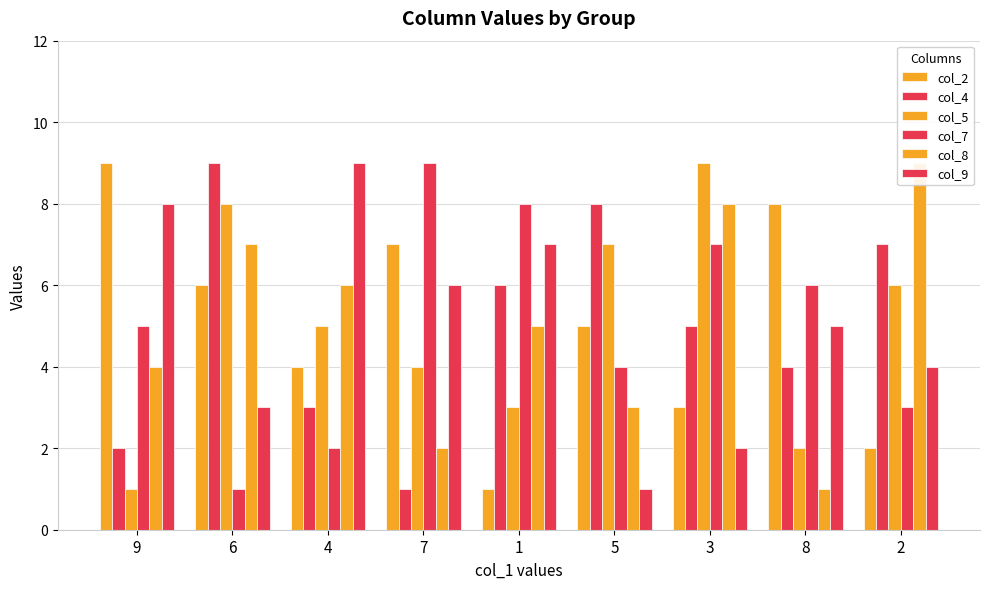

Rank the categories by col_4 value from highest to lowest.

6, 5, 2, 1, 3, 8, 4, 9, 7